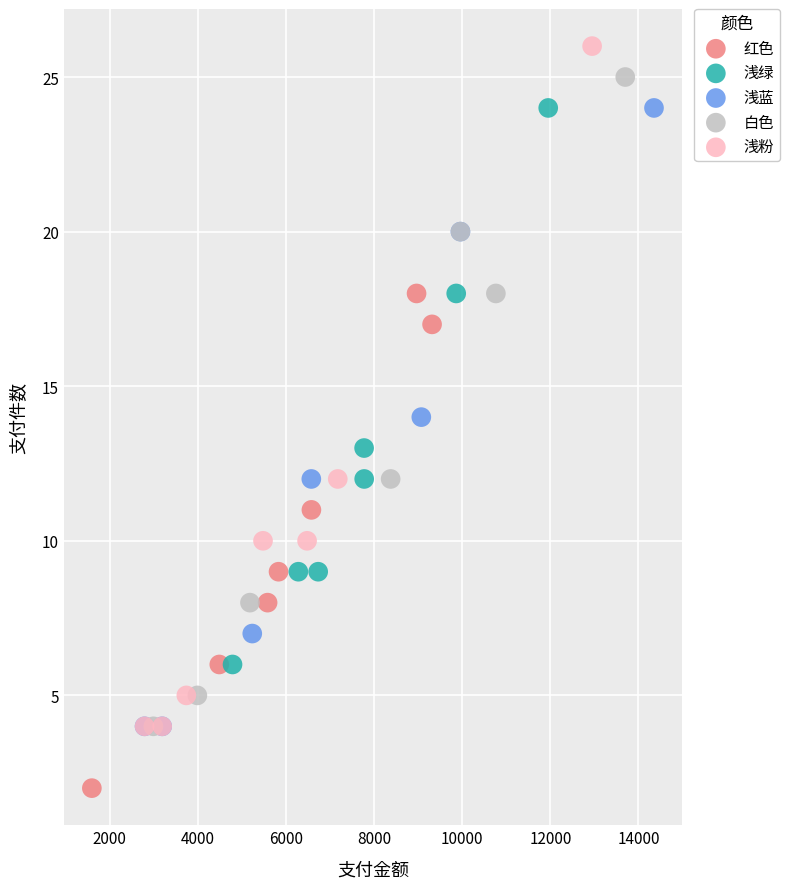

What are all the series names shown in the legend?

红色, 浅绿, 浅蓝, 白色, 浅粉